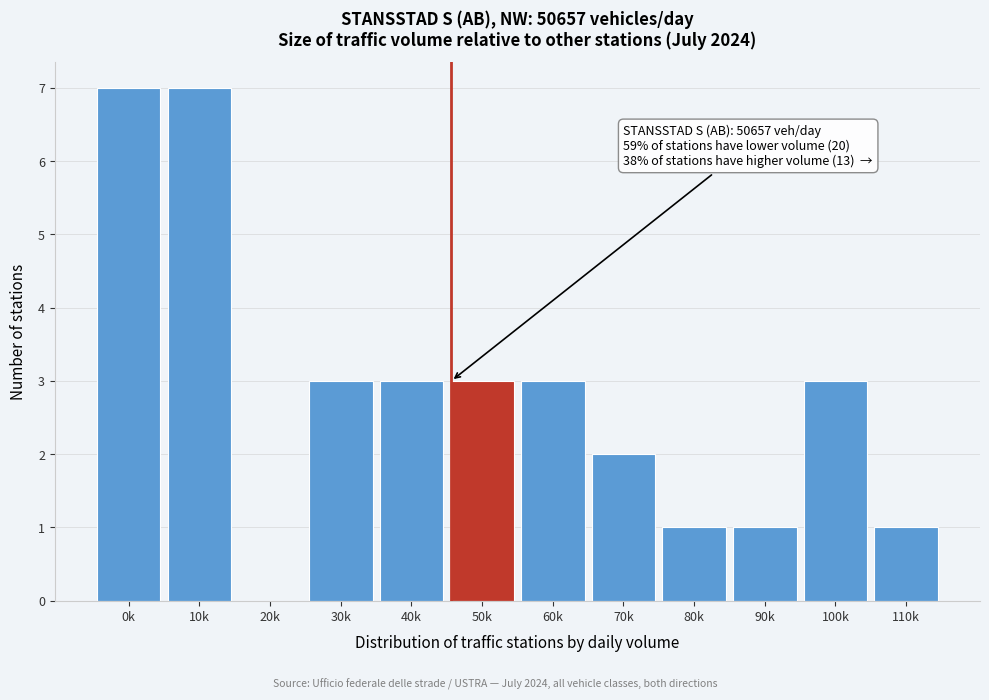

Reading left to right, transcribe all the data shown in this chart.

0k=7	10k=7	20k=0	30k=3	40k=3	50k=3	60k=3	70k=2	80k=1	90k=1	100k=3	110k=1